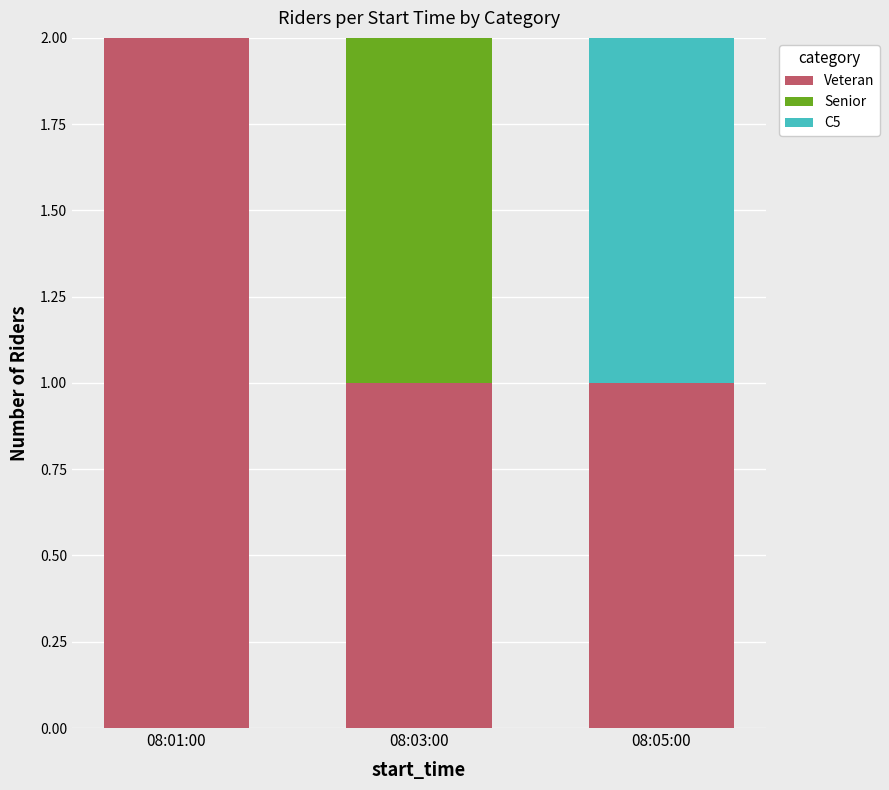

Reading left to right, transcribe the values for Veteran.

08:01:00=2	08:03:00=1	08:05:00=1